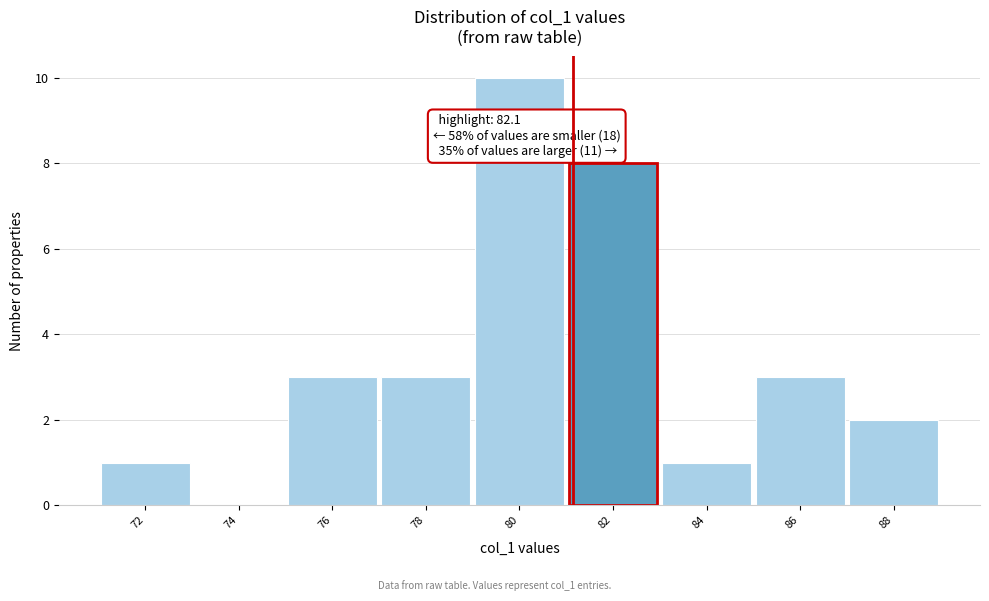

Reading left to right, transcribe all the data shown in this chart.

72=1	74=0	76=3	78=3	80=10	82=8	84=1	86=3	88=2